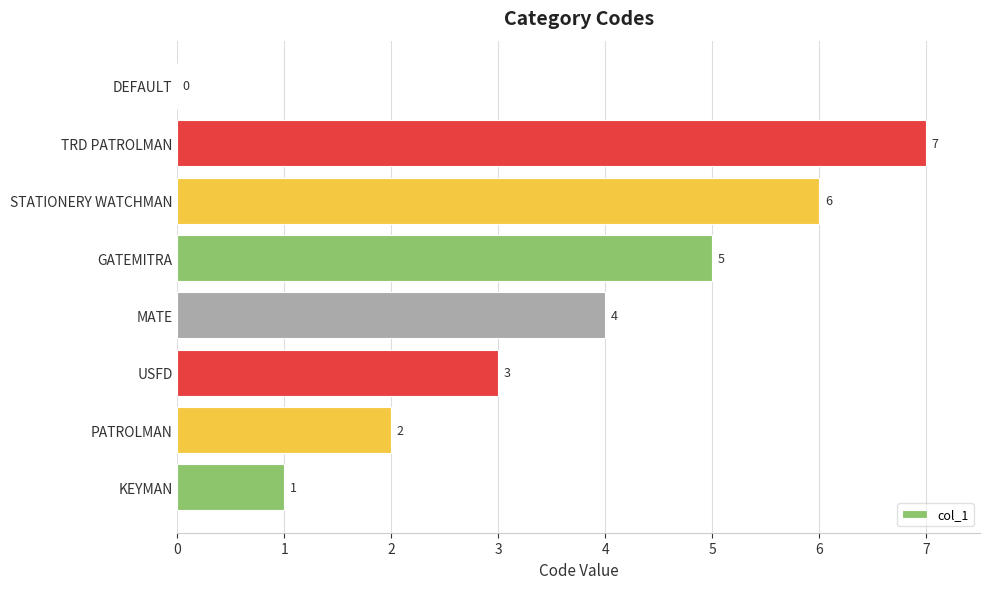

What is the change in value from USFD to STATIONERY WATCHMAN?

+3